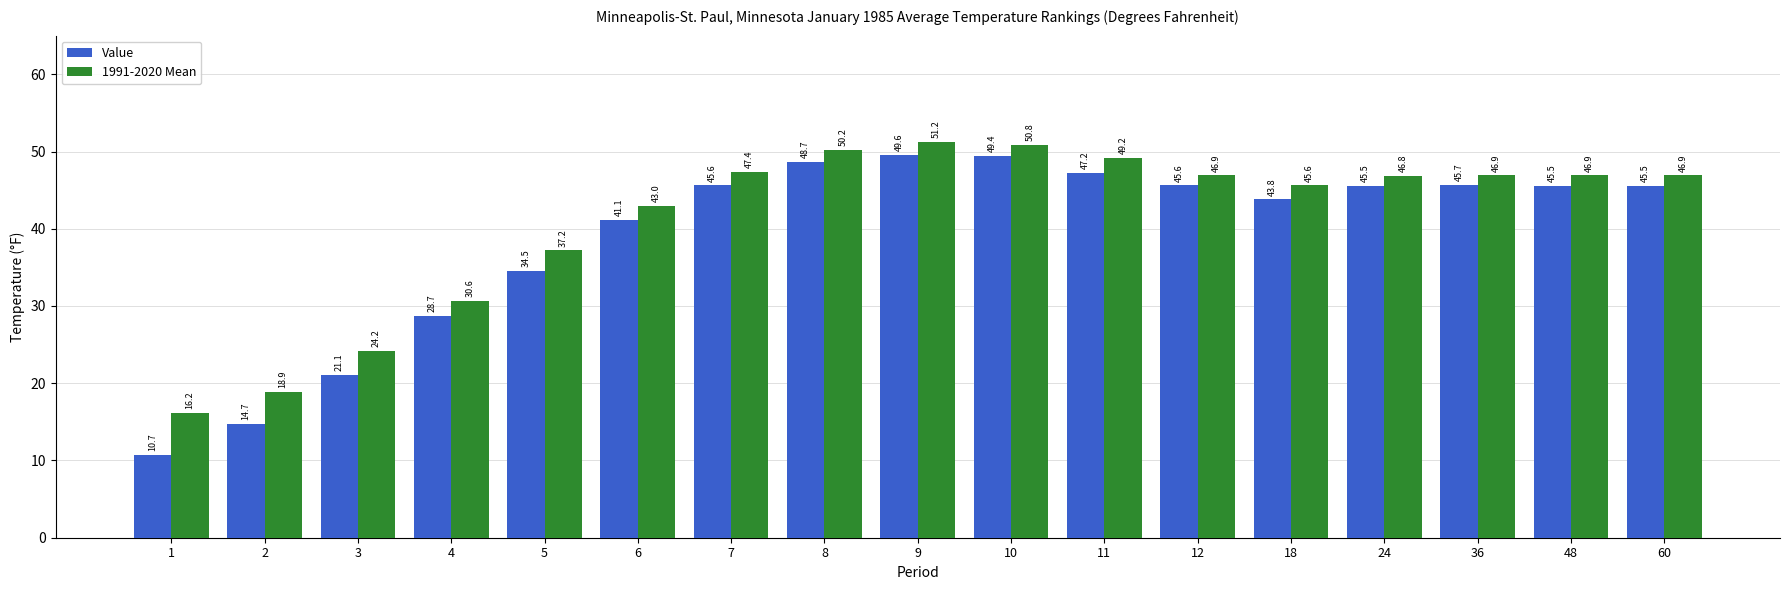

What is the difference between the highest and lowest values at 3?

3.1